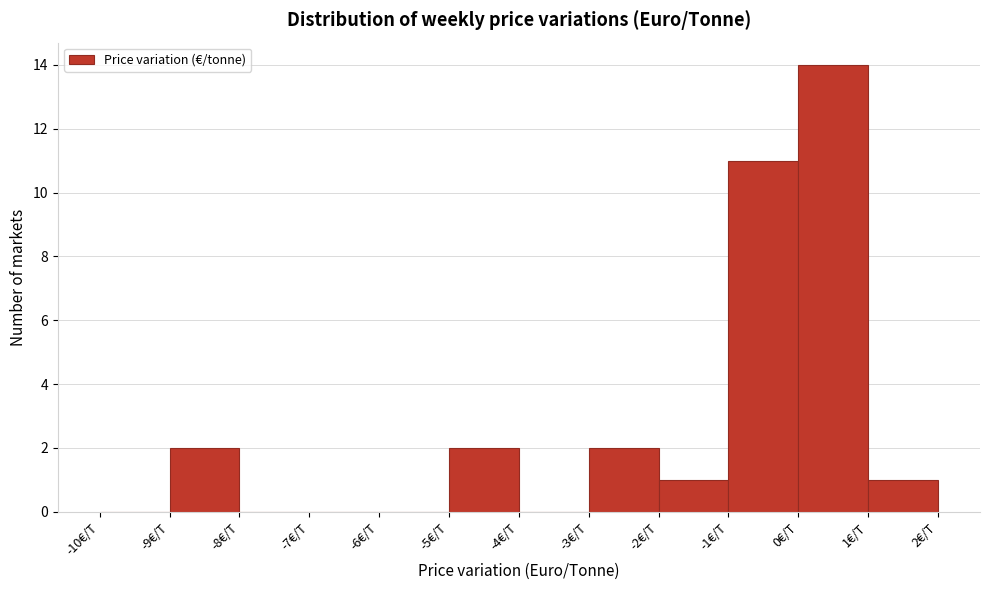

Reading left to right, list every bar in this chart as the range it spans on the x-axis followed by its height. The values are not printed on the chart, so give them approximately, as read against the axis.

-10 to -9: 0
-9 to -8: 2
-8 to -7: 0
-7 to -6: 0
-6 to -5: 0
-5 to -4: 2
-4 to -3: 0
-3 to -2: 2
-2 to -1: 1
-1 to 0: 11
0 to 1: 14
1 to 2: 1